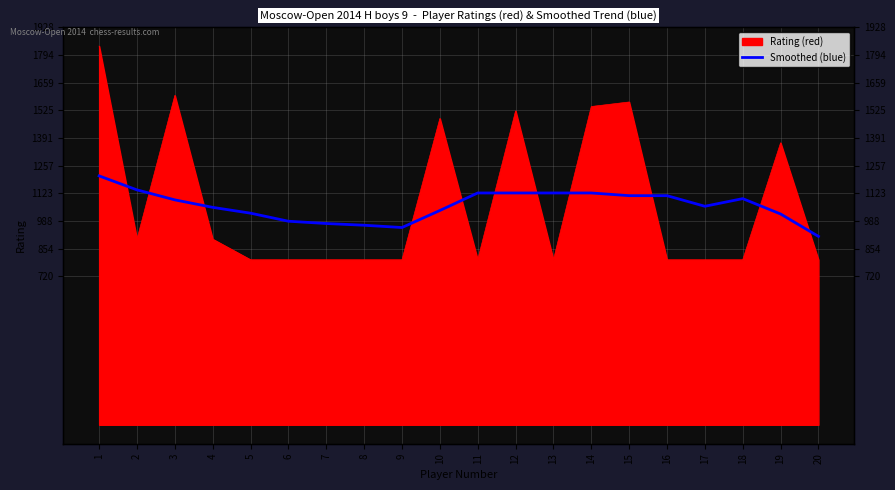

Where does the data first go above 1090?

1